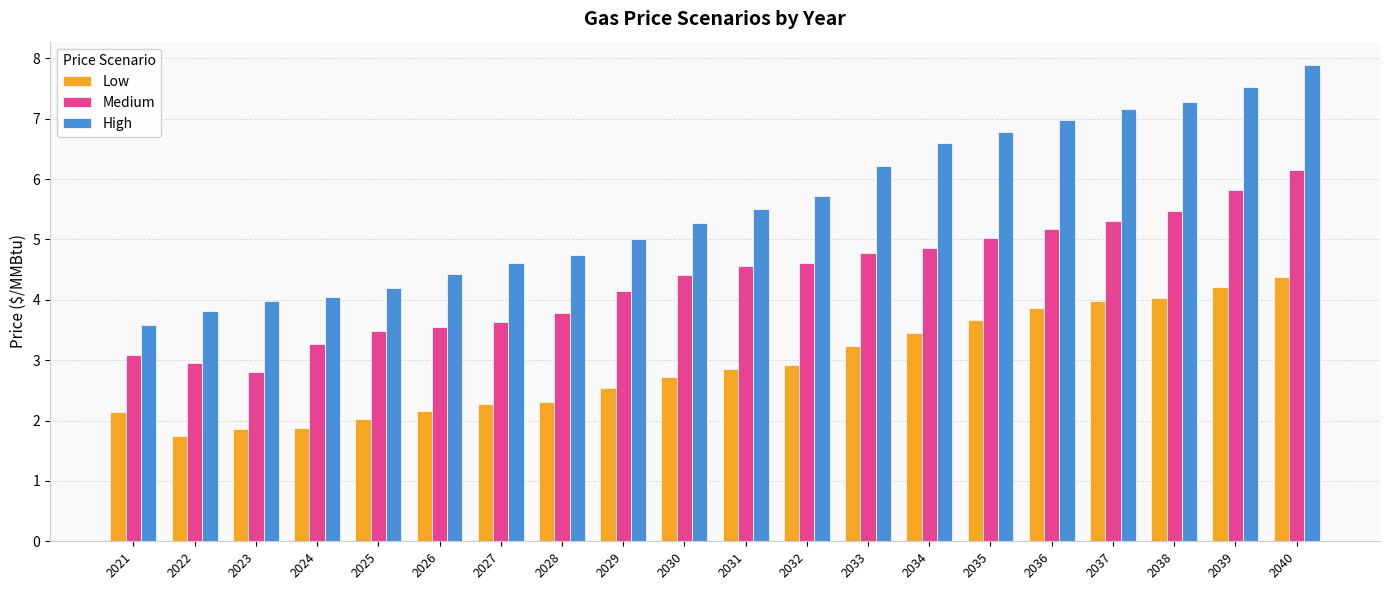

Rank the series by their maximum value, from highest to lowest.

High, Medium, Low